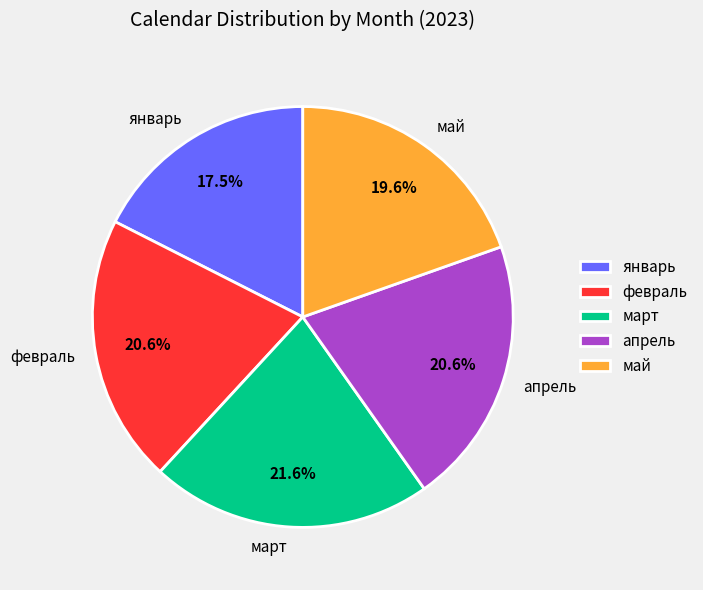

What is the smallest slice in the pie chart?

январь